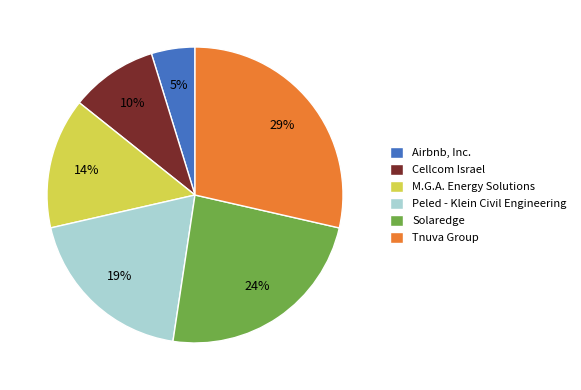

To the nearest percent, what portion does Peled - Klein Civil Engineering represent?

19%